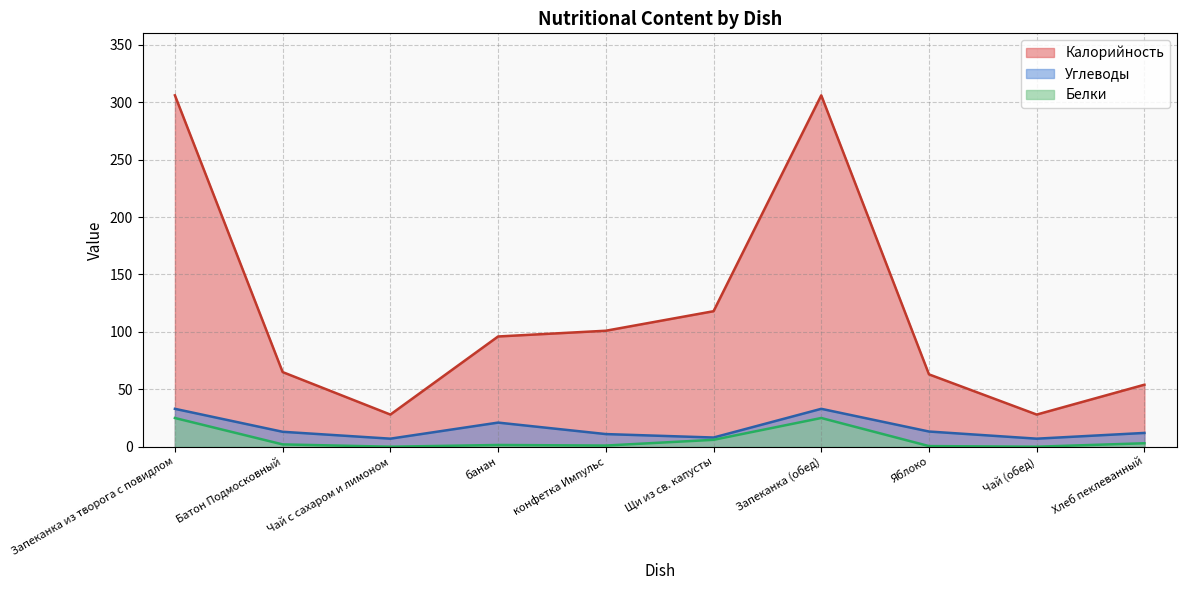

What is the value of the Калорийность point at the 3rd from the left?

28.0